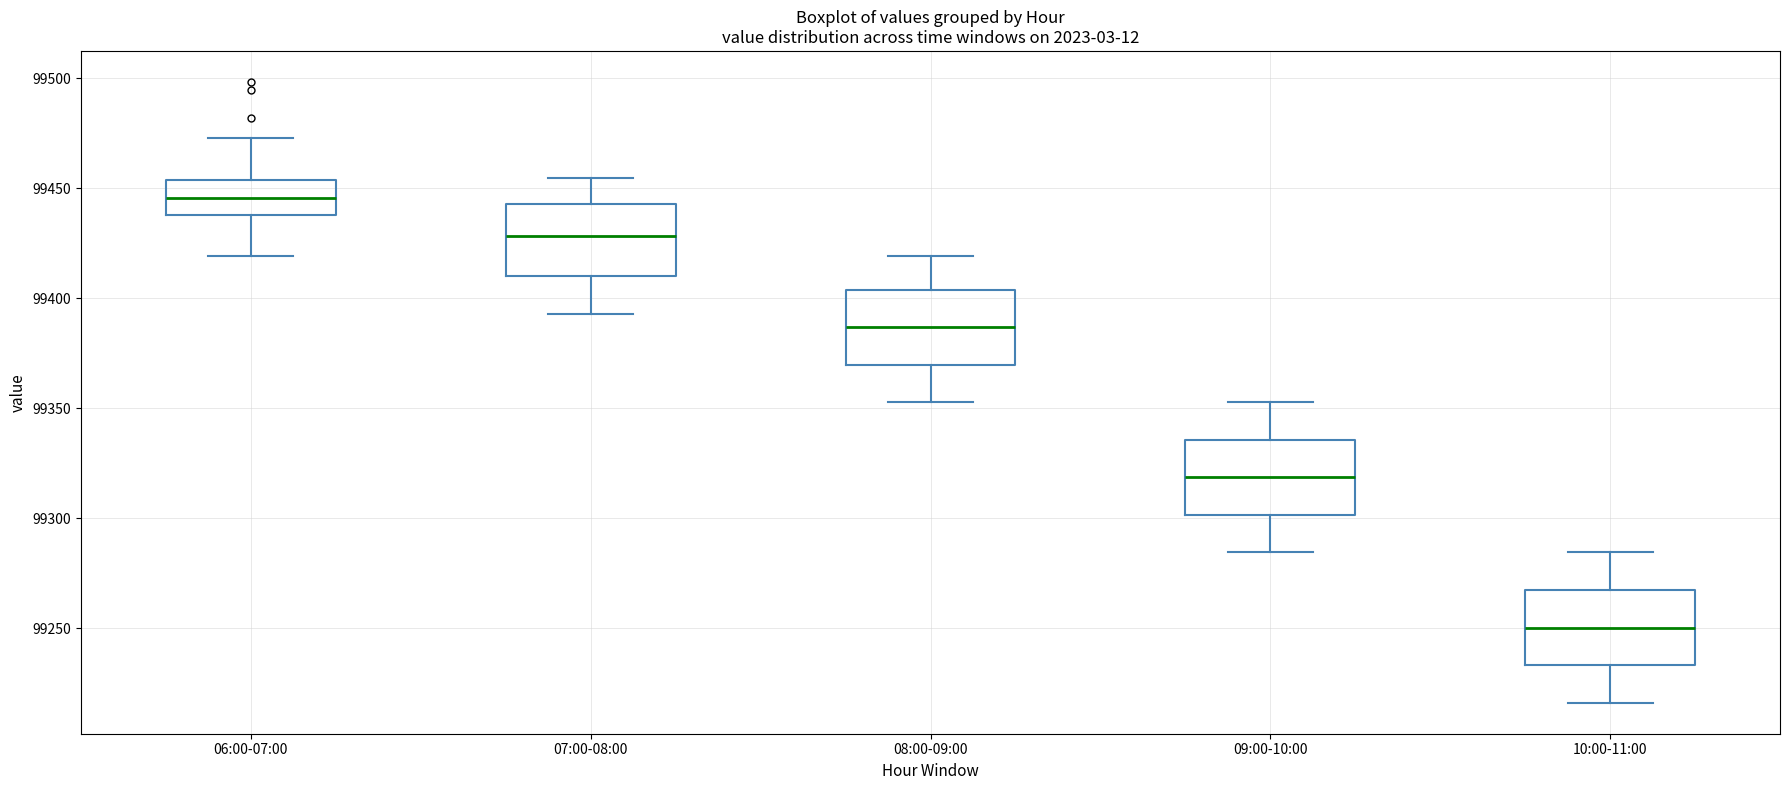

Reading left to right, transcribe this box plot: for each box, give where its median line is, the range the box spans, and where its two whiskers end, as read against the y-axis. The values are not printed on the chart, so give them approximately, as read against the axis.

06:00-07:00: median 99445, box 99440 to 99455, whiskers 99420 to 99475
07:00-08:00: median 99430, box 99410 to 99445, whiskers 99395 to 99455
08:00-09:00: median 99385, box 99370 to 99405, whiskers 99355 to 99420
09:00-10:00: median 99320, box 99300 to 99335, whiskers 99285 to 99355
10:00-11:00: median 99250, box 99235 to 99265, whiskers 99215 to 99285